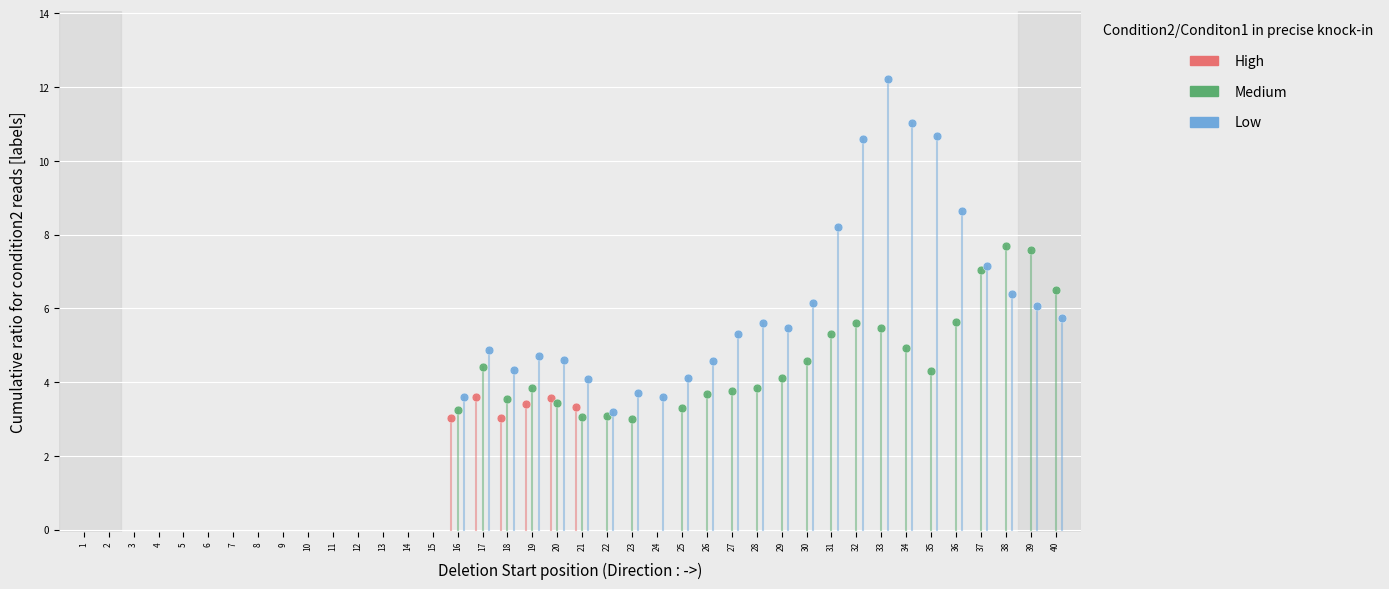

Which series has the largest Y range (max minus min)?

Low